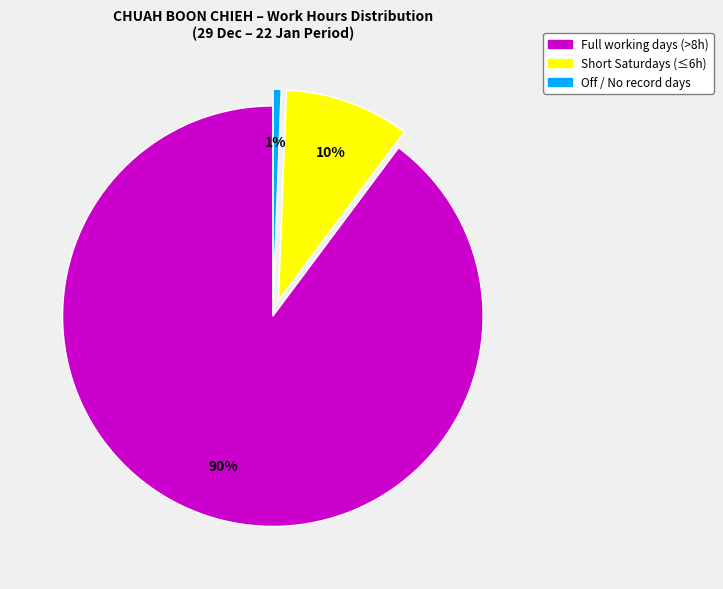

Is there any slice that represents more than half of the pie?

Yes